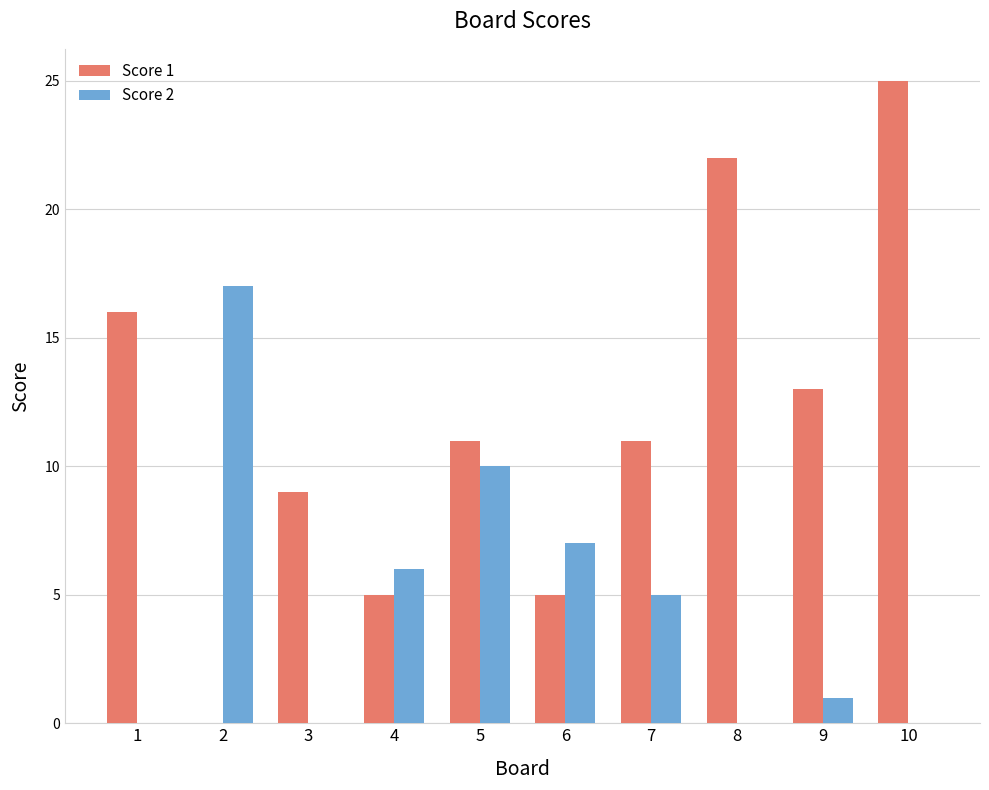

How many categories are shown in the chart?

10